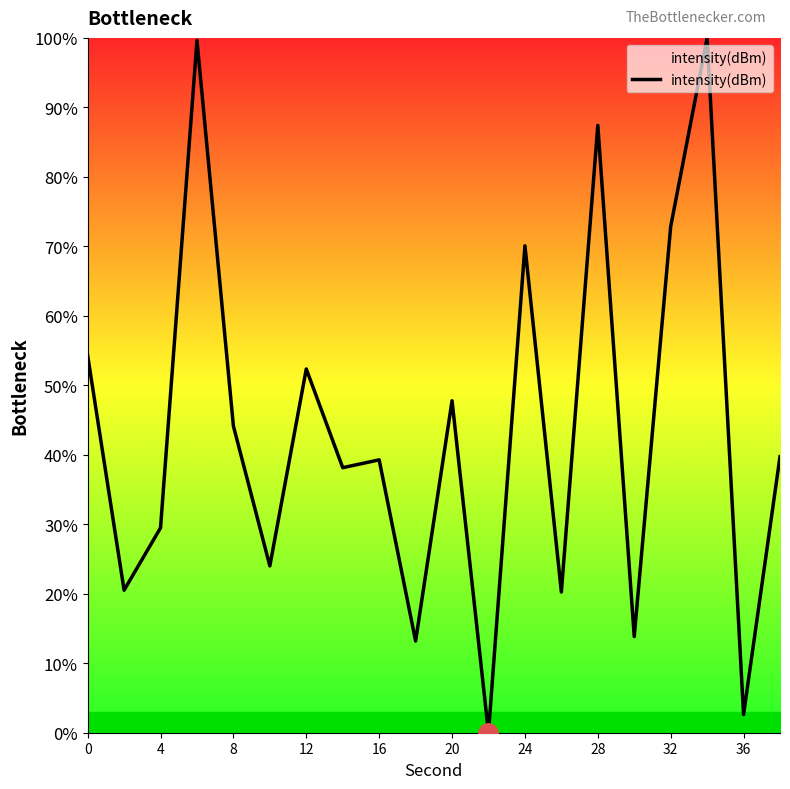

What is the difference between the maximum and minimum values?

100.0